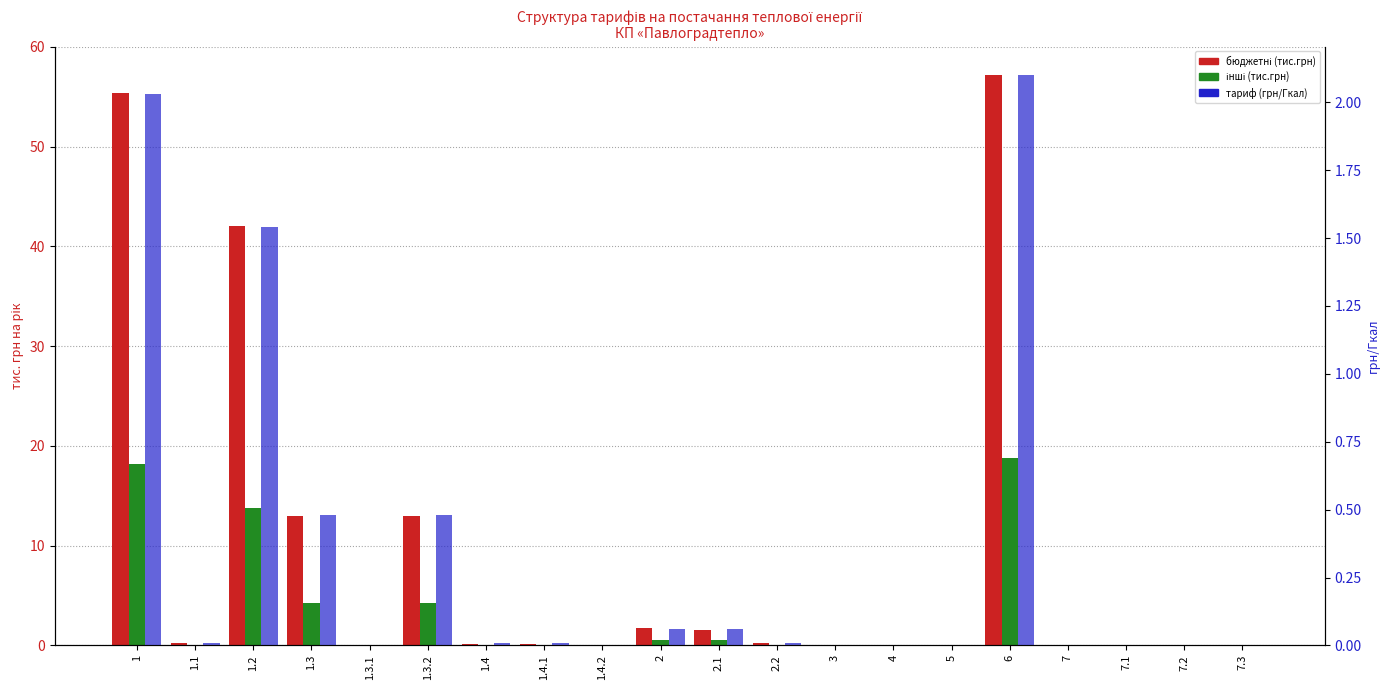

Which category has the highest value across all series?

6